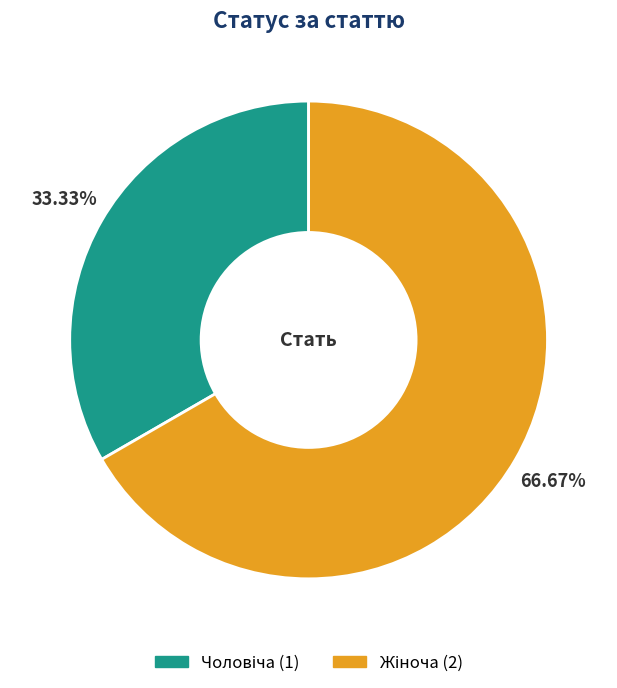

Is there a majority slice in this chart?

Yes